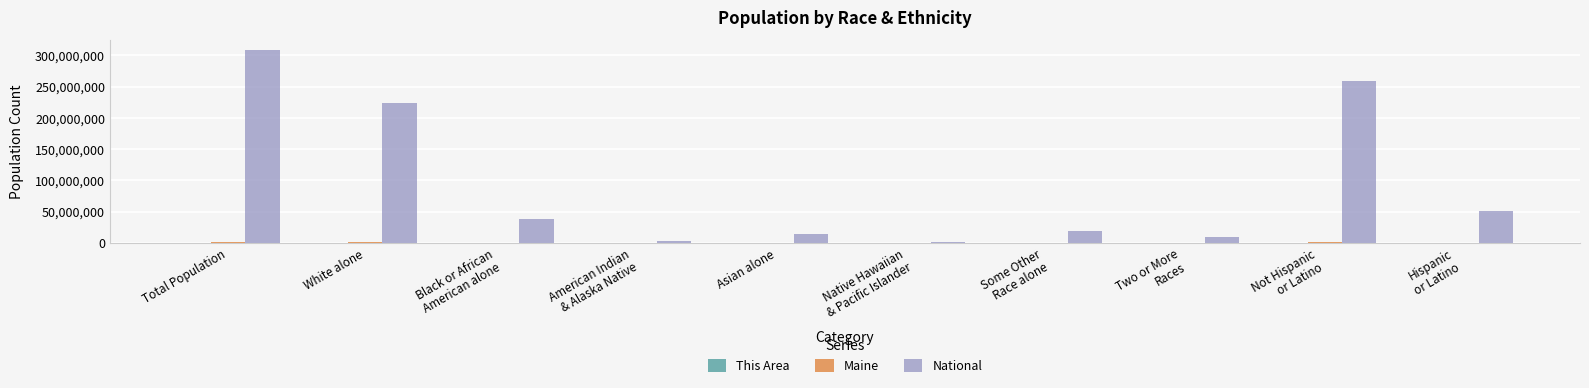

Where is National nearest to the value 154642775?

White alone